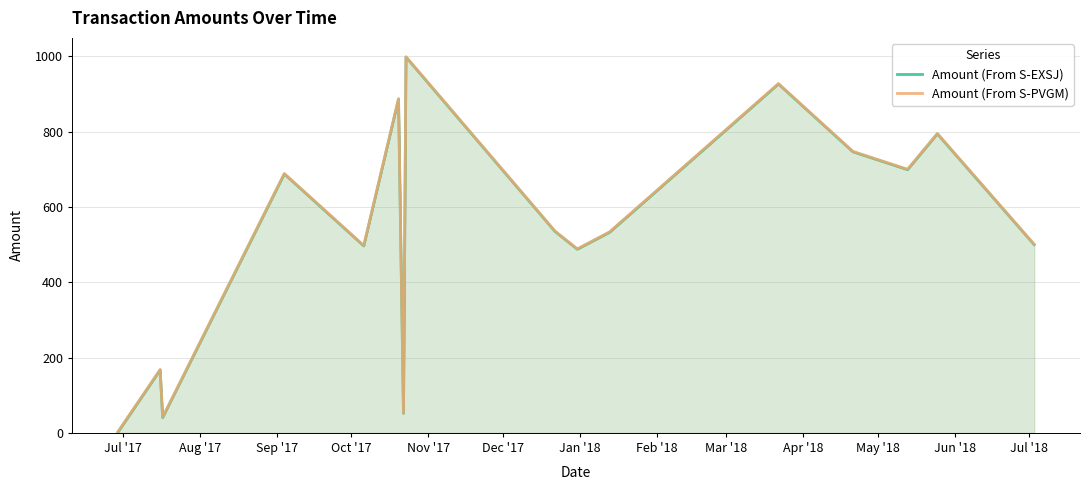

Rank the series at Oct '17 from highest to lowest value.

Amount (From S-PVGM), Amount (From S-EXSJ)